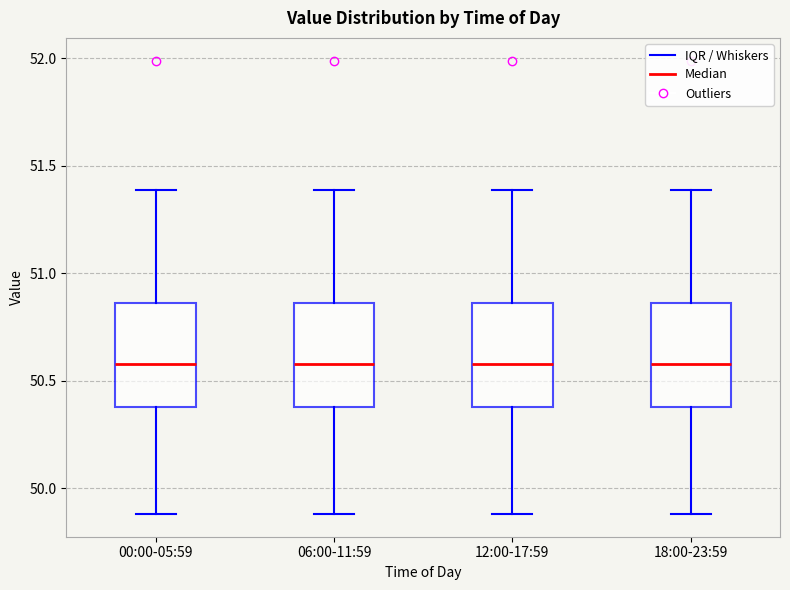

Where is the upper edge of the box for 06:00-11:59 on the y-axis? The values are not printed on the chart, so give them approximately, as read against the axis.

50.85